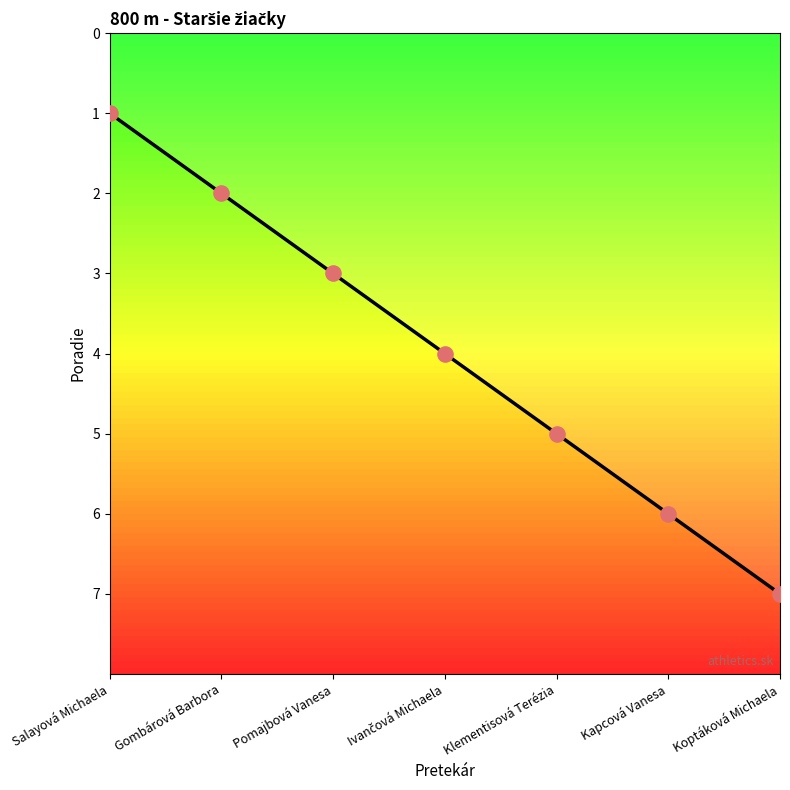

What is the change in value from Gombárová Barbora to Pomajbová Vanesa?

+1